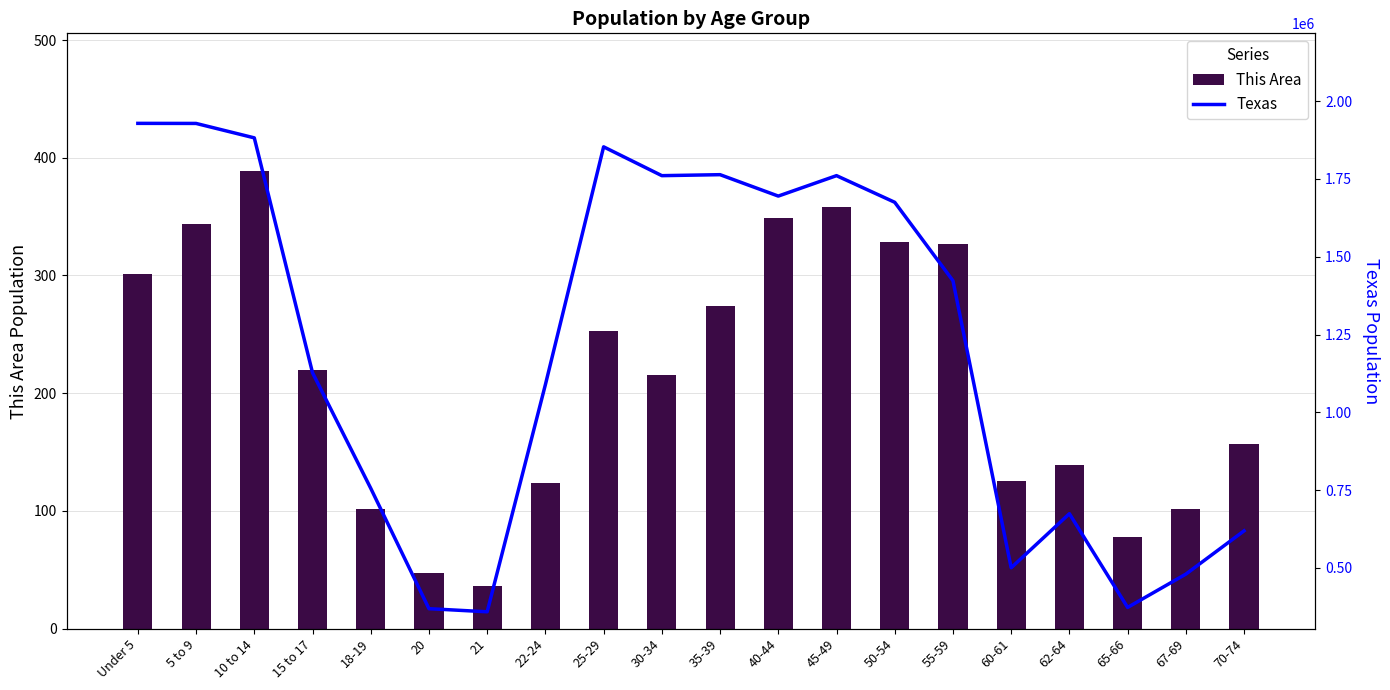

At which label does This Area first exceed 220?

Under 5